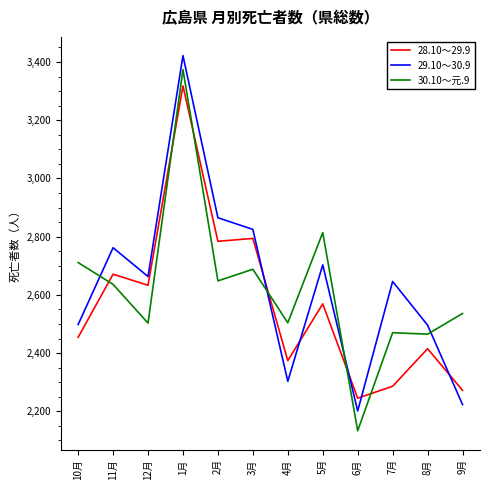

What is the total value across all series at 4月?

7181